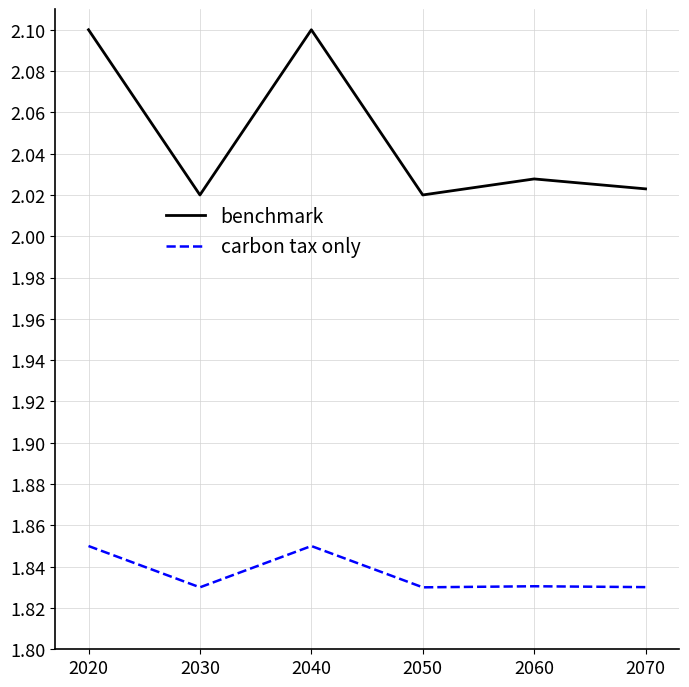

Which series has the largest range (max minus min)?

benchmark